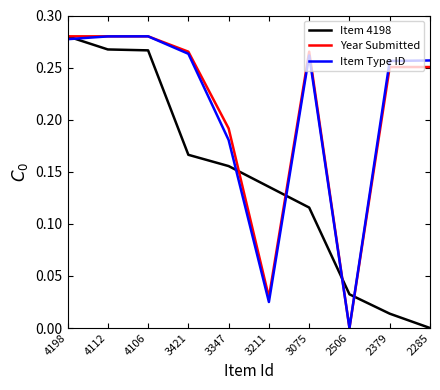

What is the sum of the Item 4198 values at 3347 and 4112?

0.4